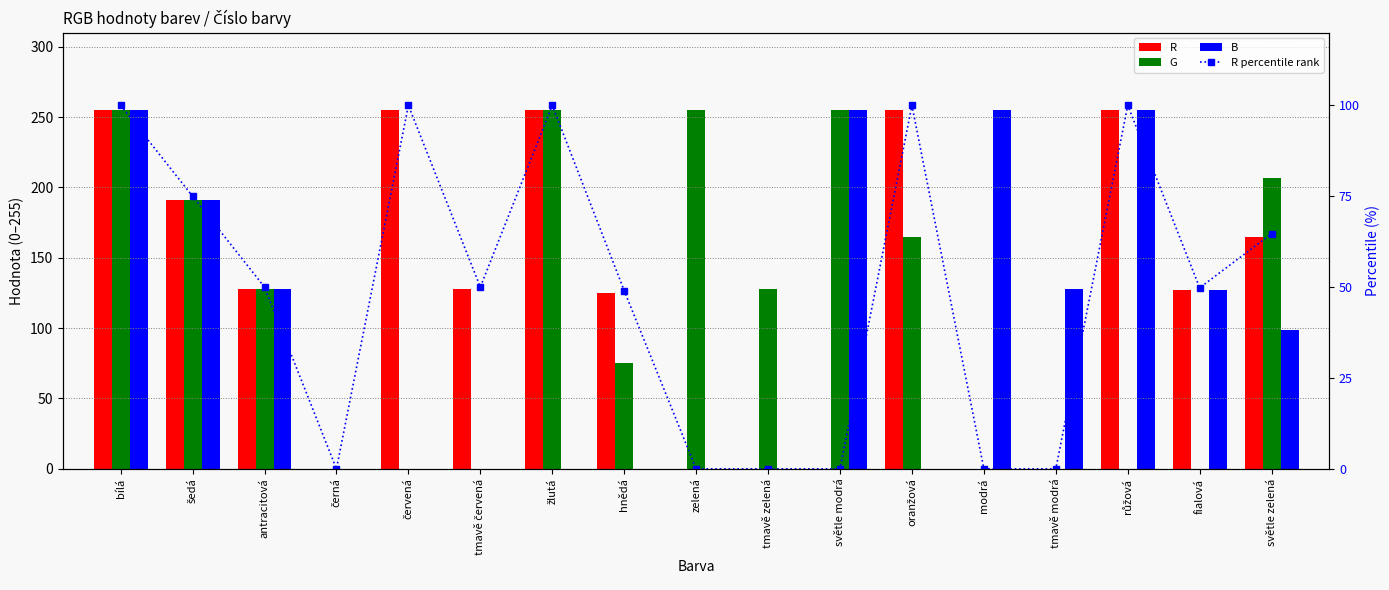

Are the bars horizontal?

No